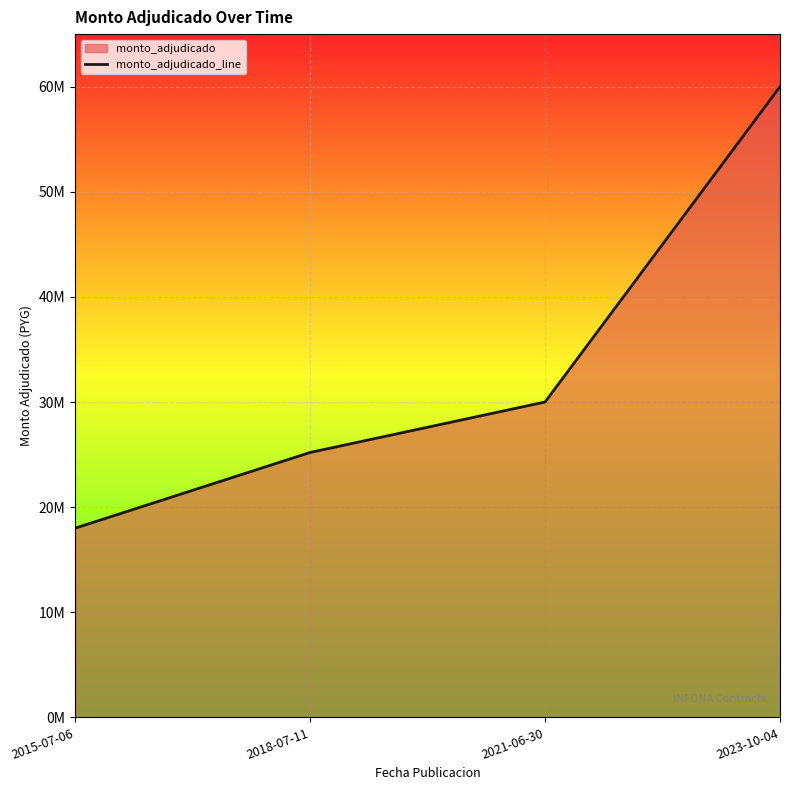

Where does the data first go above 30000000?

2023-10-04